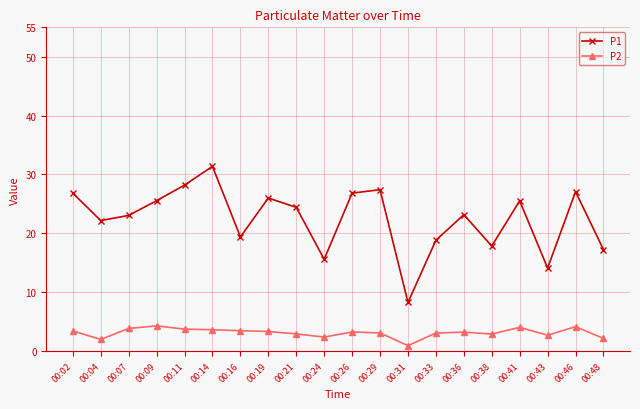

True or false: P2 and P1 intersect in this chart.

False